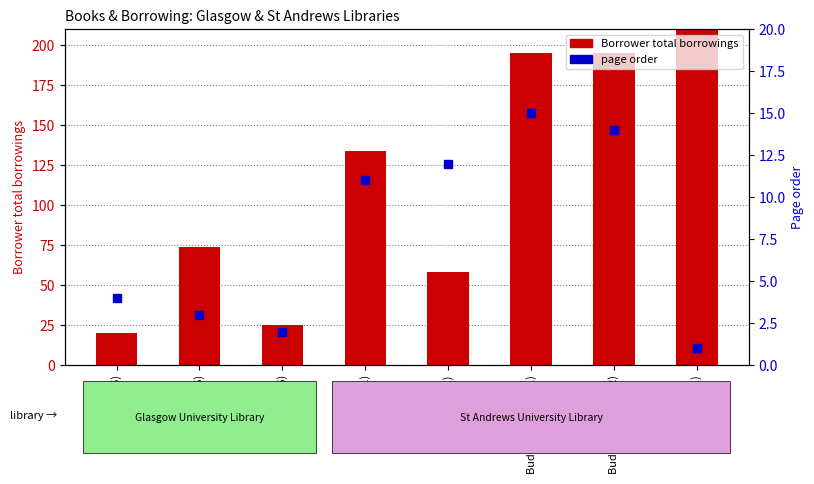

Is the value of page order at Duncan (lid6) greater than the value of Borrower total borrowings at Buddo (lid11,row1)?

No